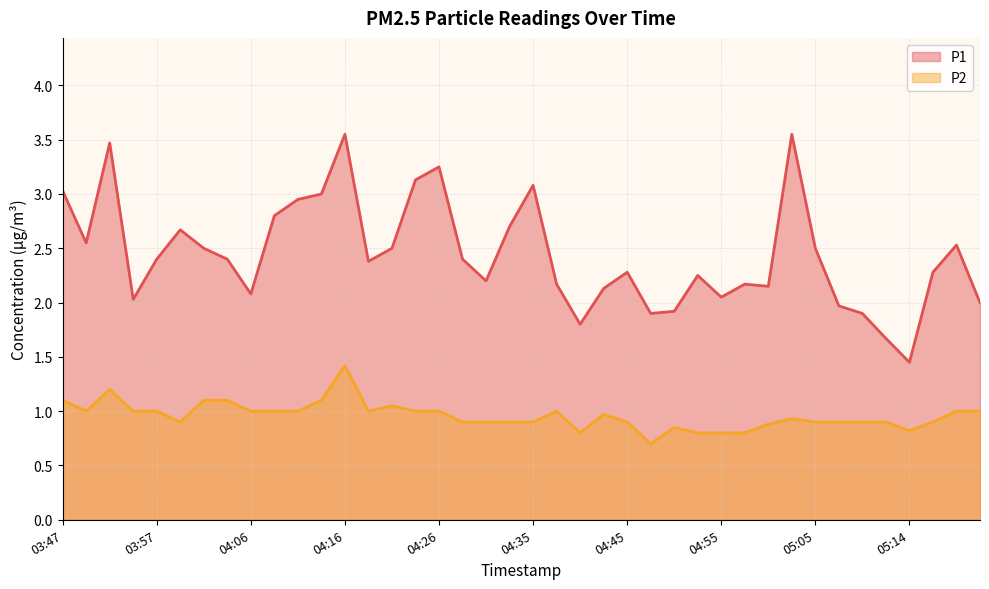

What is the label of the 29th point from the left?

04:55